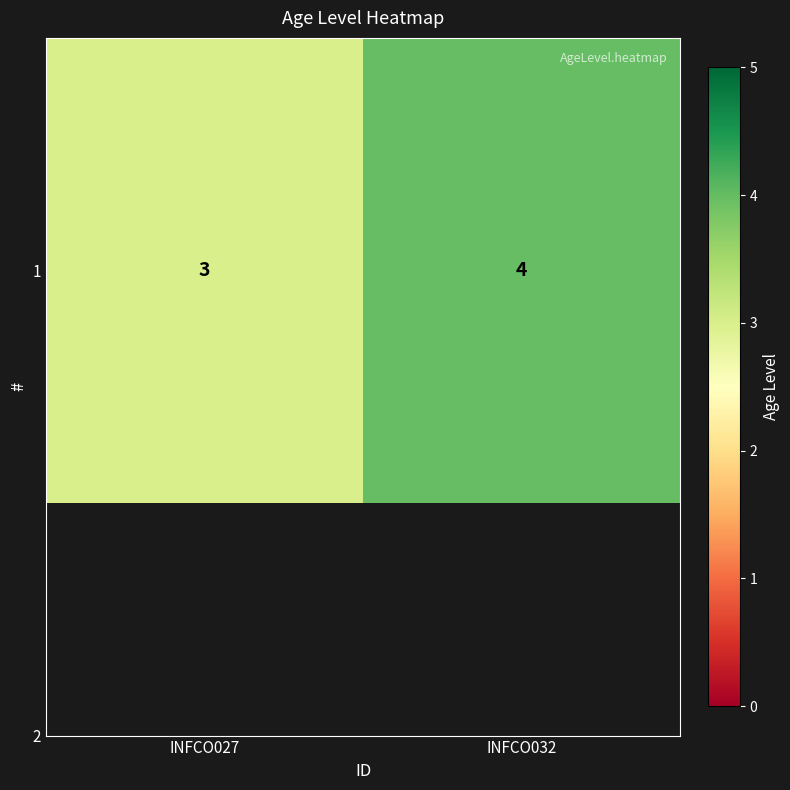

What is the sum of all values?

7